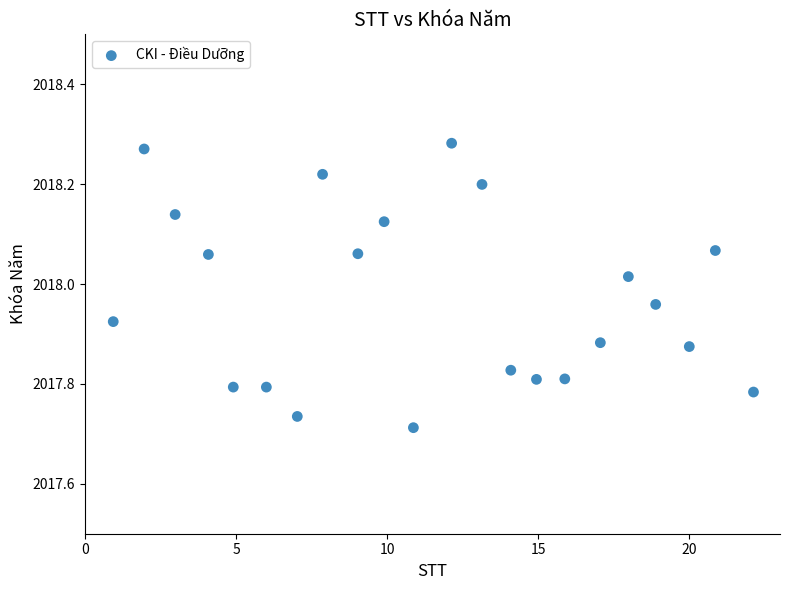

What is the range of X values (max minus min)?

21.2